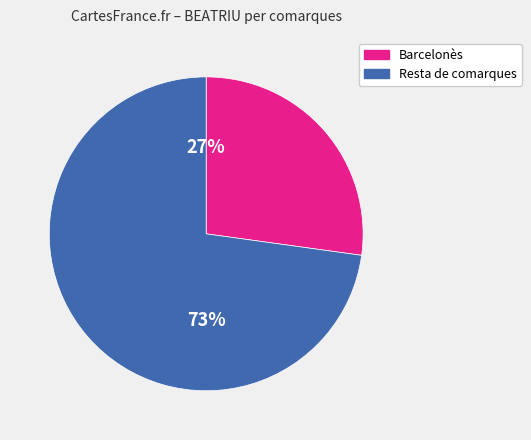

What is the ratio of the value at Resta de comarques to the value at Barcelonès?

2.7